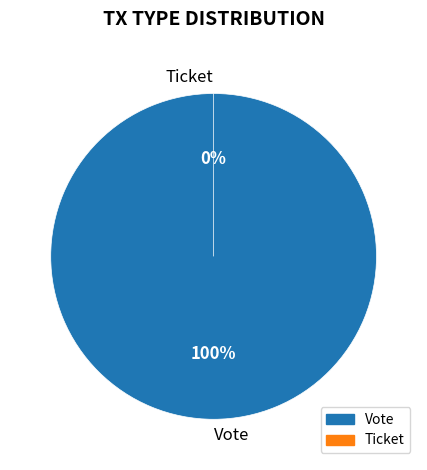

Which category accounts for the majority?

Vote